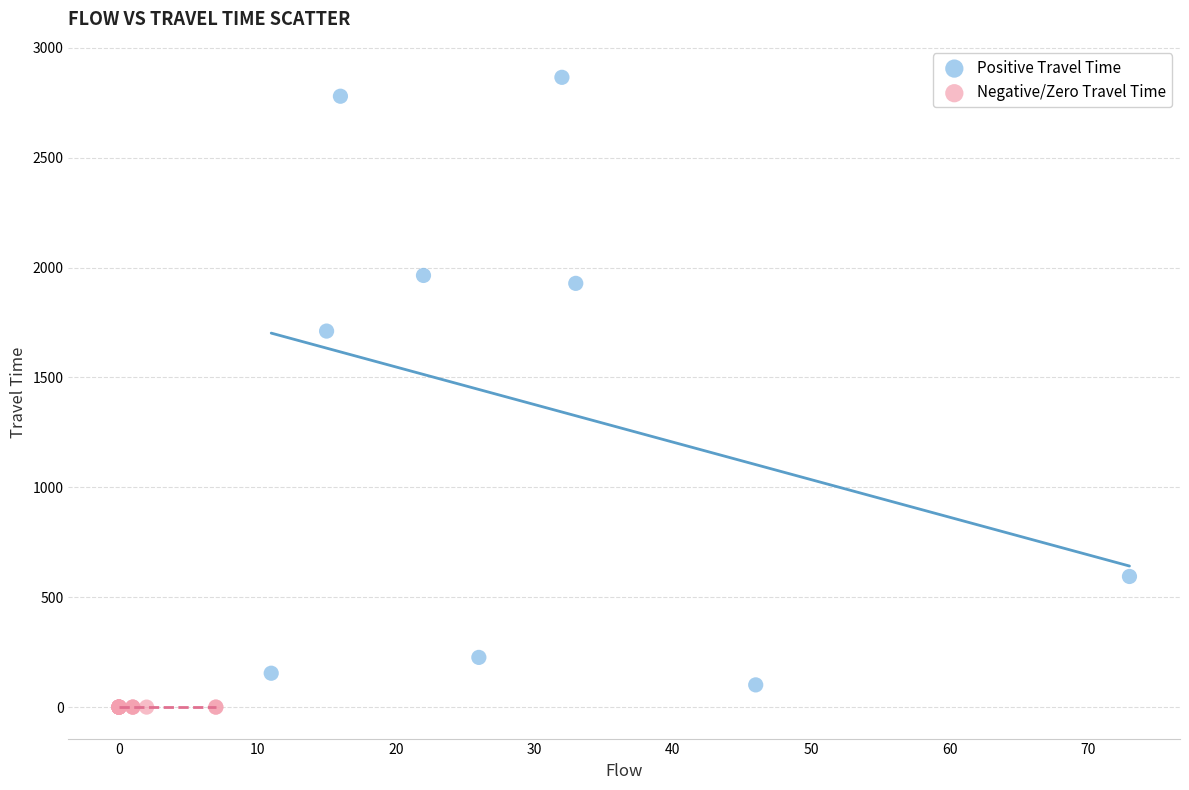

What are all the series names shown in the legend?

Positive Travel Time, Negative/Zero Travel Time